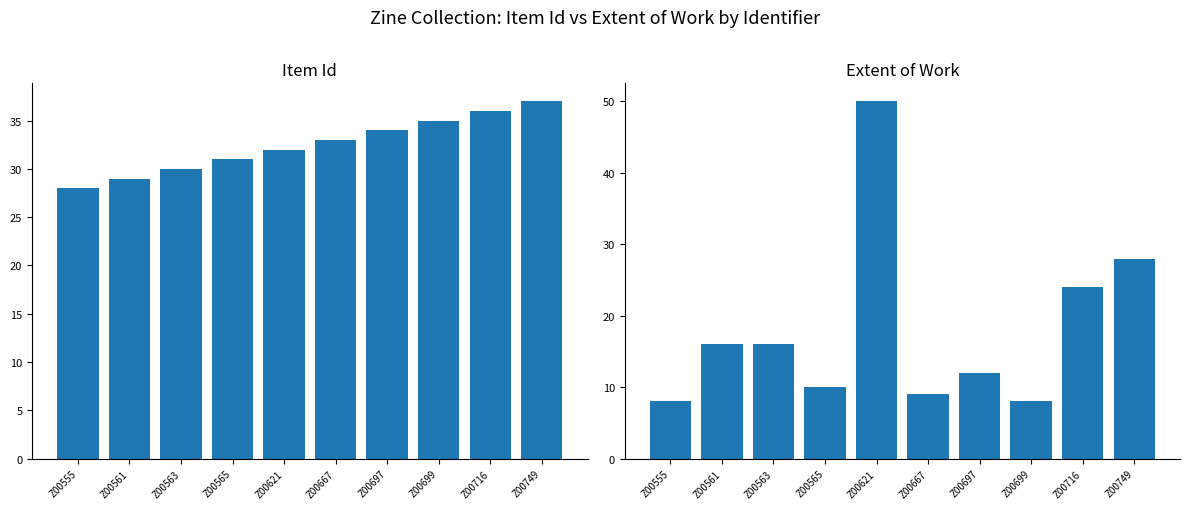

What is the difference between the maximum and minimum values in the Extent of Work series?

42